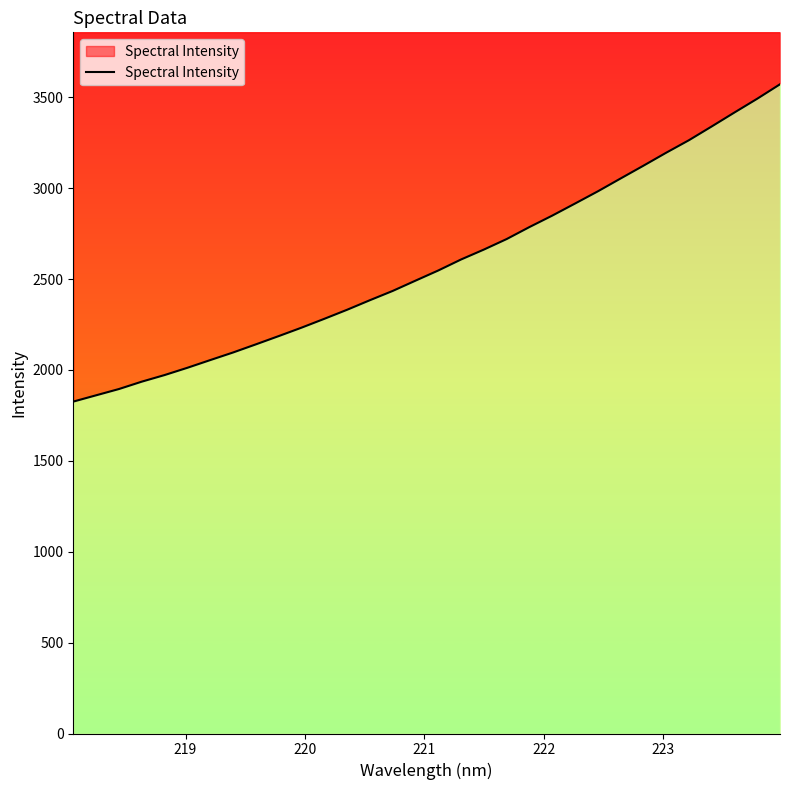

Reading right to left, list all the values displayed in this chart.

3571.6	3492.1	3416.4	3339.5	3263.9	3194.9	3123.5	3053.3	2982.5	2915.4	2849.1	2786.2	2720.1	2662.2	2607.8	2547.2	2491.2	2434.7	2383.7	2331.1	2281.2	2232.5	2186.2	2140.7	2096.1	2054.3	2012.0	1972.0	1935.6	1895.1	1860.6	1826.0